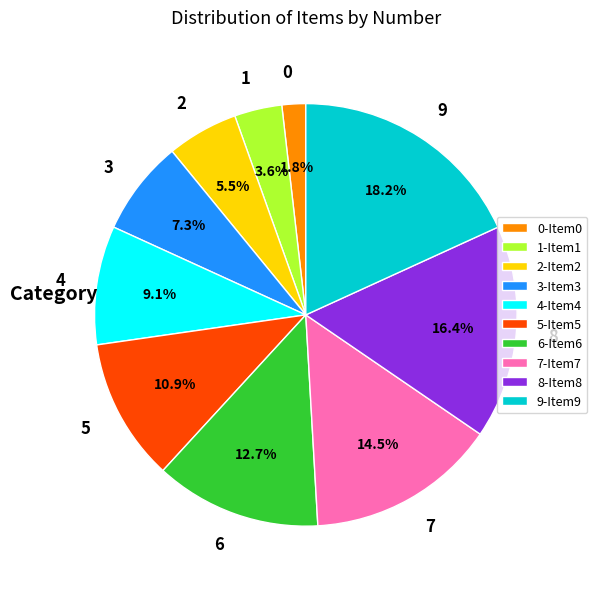

The 6 slice represents 4% of the pie. True or false?

False